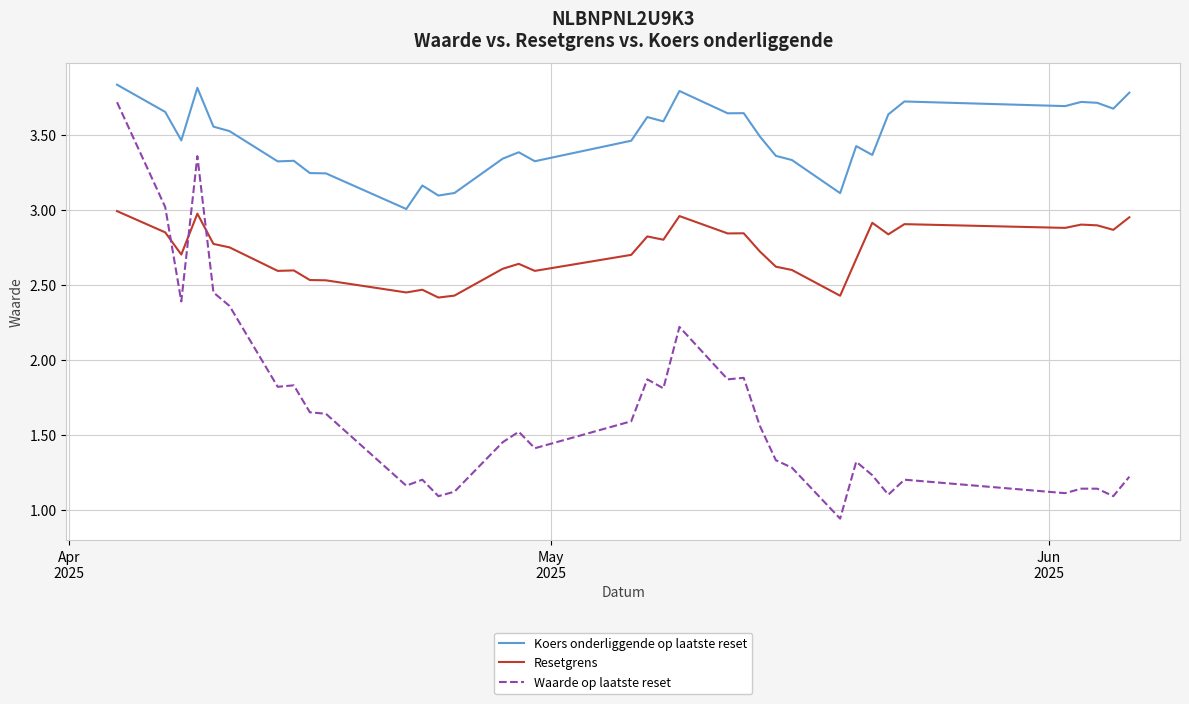

What is the difference between the maximum and second lowest values in the Resetgrens series?

0.6